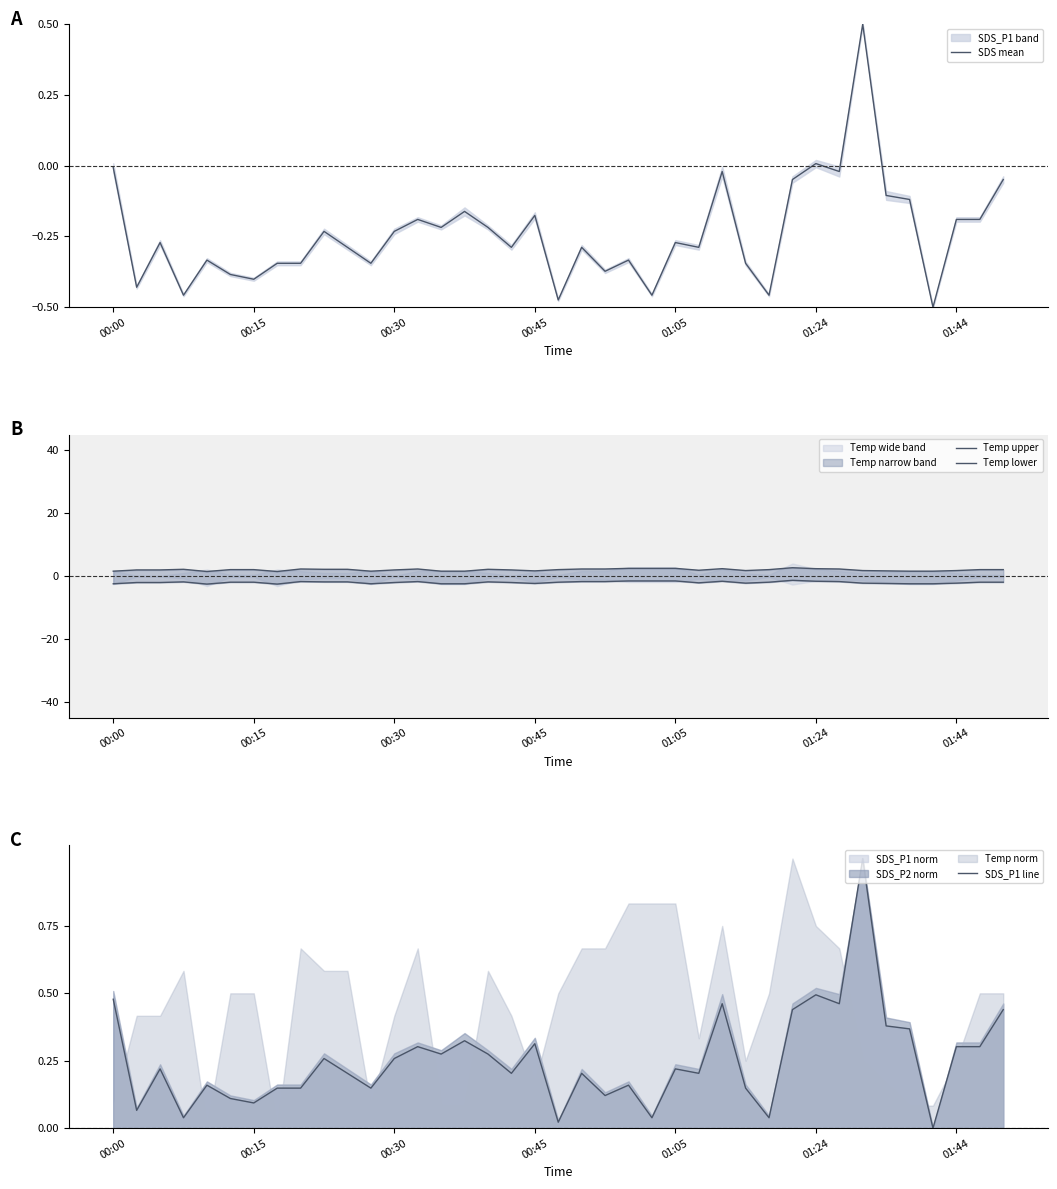

What is the difference between the SDS_P1 line values at 29 and 17?

0.2